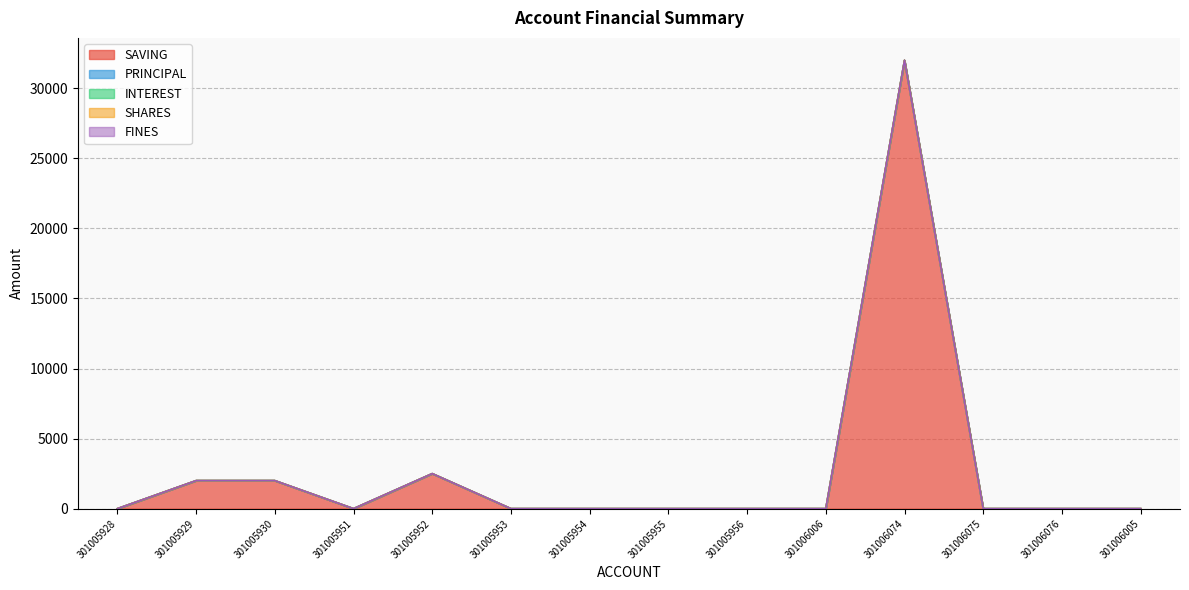

Reading right to left, transcribe all the data shown in this chart.

SAVING: 301006005=0	301006076=0	301006075=0	301006074=32000	301006006=0	301005956=0	301005955=0	301005954=0	301005953=0	301005952=2500	301005951=0	301005930=2000	301005929=2000	301005928=0
PRINCIPAL: 301006005=0	301006076=0	301006075=0	301006074=0	301006006=0	301005956=0	301005955=0	301005954=0	301005953=0	301005952=0	301005951=0	301005930=0	301005929=0	301005928=0
INTEREST: 301006005=0	301006076=0	301006075=0	301006074=0	301006006=0	301005956=0	301005955=0	301005954=0	301005953=0	301005952=0	301005951=0	301005930=0	301005929=0	301005928=0
SHARES: 301006005=0	301006076=0	301006075=0	301006074=0	301006006=0	301005956=0	301005955=0	301005954=0	301005953=0	301005952=0	301005951=0	301005930=0	301005929=0	301005928=0
FINES: 301006005=0	301006076=0	301006075=0	301006074=0	301006006=0	301005956=0	301005955=0	301005954=0	301005953=0	301005952=0	301005951=0	301005930=0	301005929=0	301005928=0